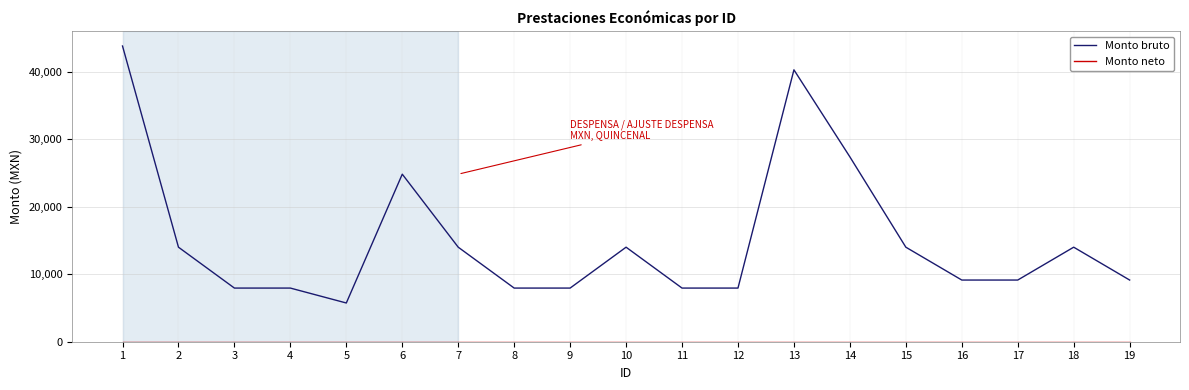

What is the total value across all series at 8?

7953.5